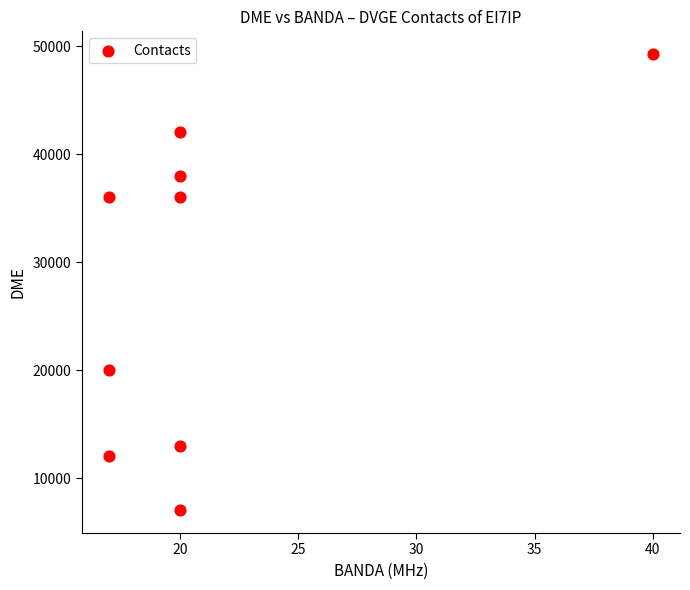

What is the average X value?

21